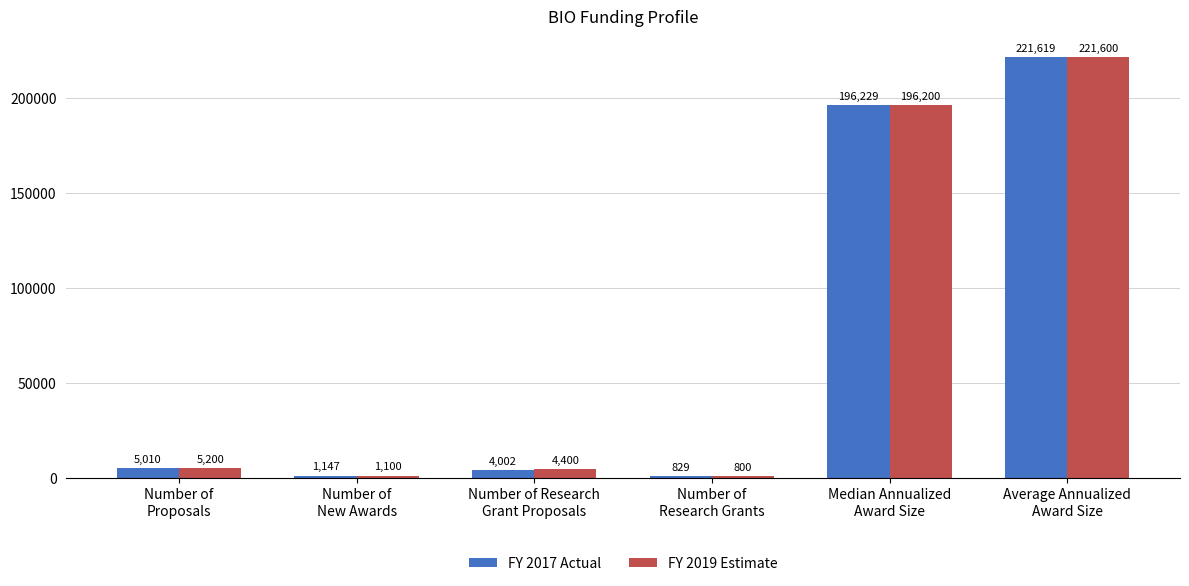

Rank the series by their average value, from highest to lowest.

FY 2019 Estimate, FY 2017 Actual